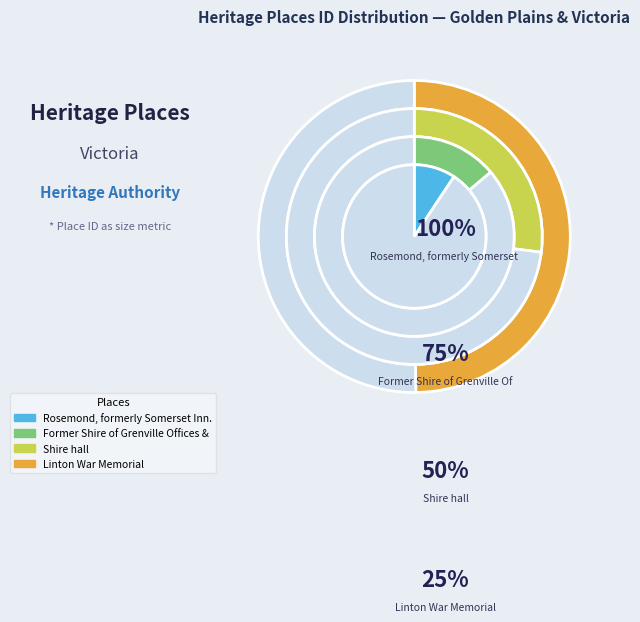

What is the change in value from Rosemond, formerly Somerset Inn. to Shire hall?

+44470